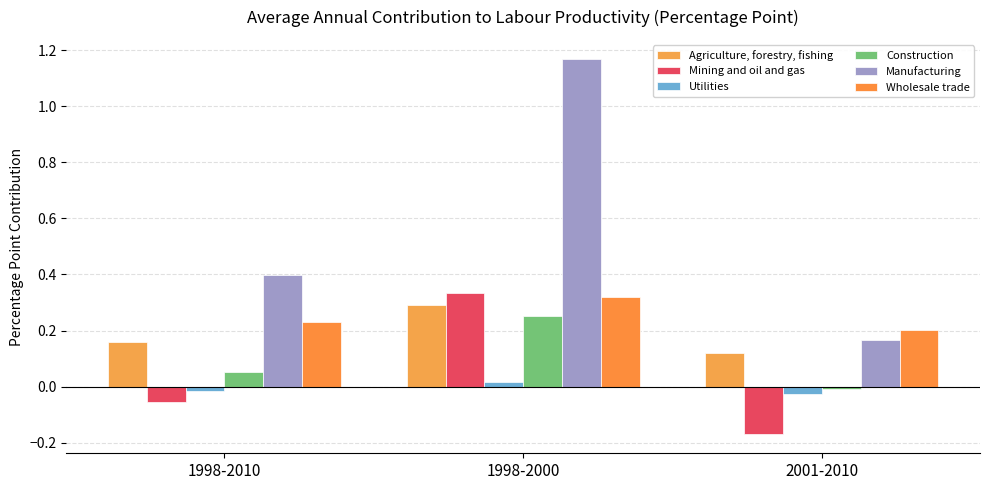

Which series has the largest range (max minus min)?

Manufacturing